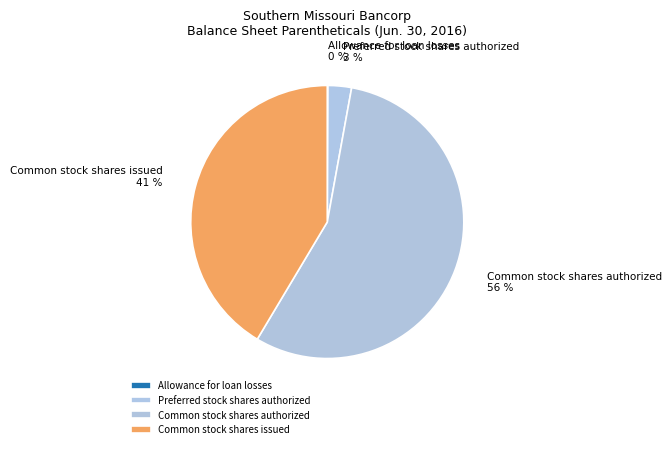

Is there any slice that represents more than half of the pie?

Yes